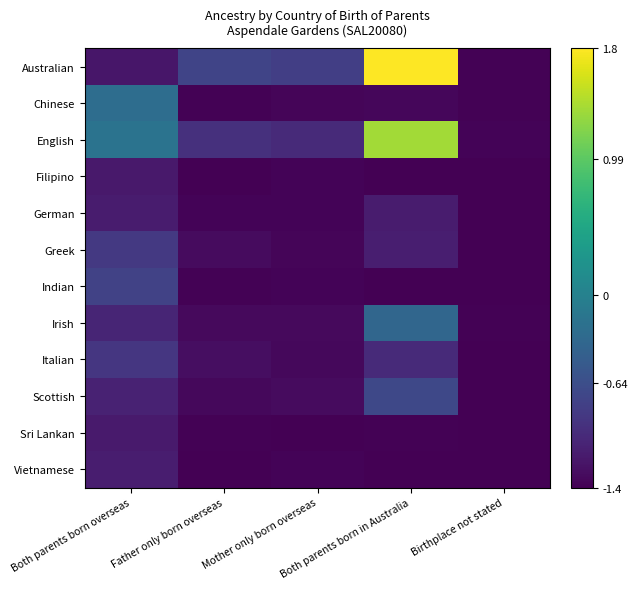

Which has a higher value, Mother only born overseas or Both parents born overseas?

Mother only born overseas